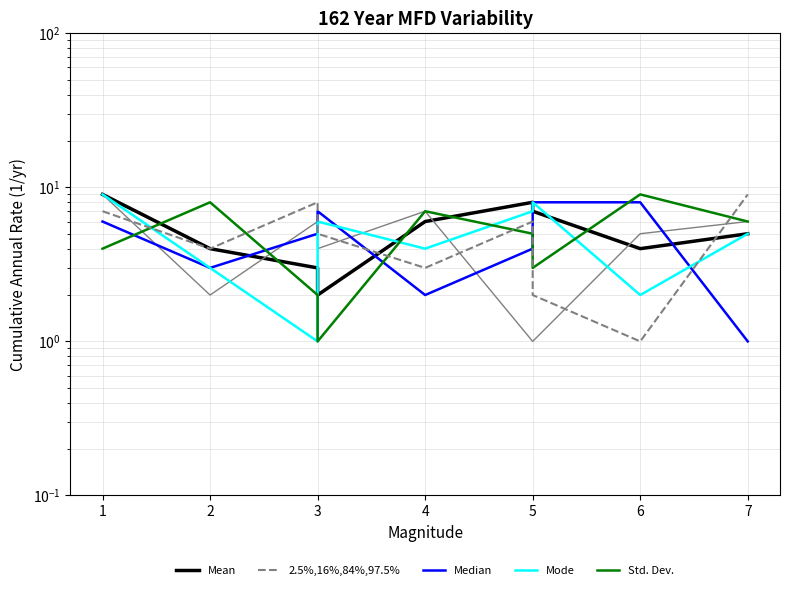

Between 5 and 7, which series saw the biggest shift?

2.5%,16%,84%,97.5%